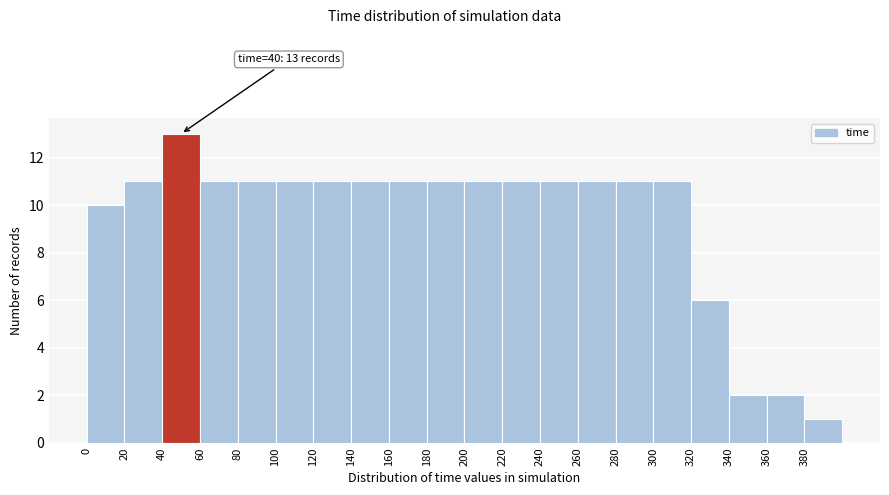

Over which range of the x-axis is the bar tallest?

40 to 60